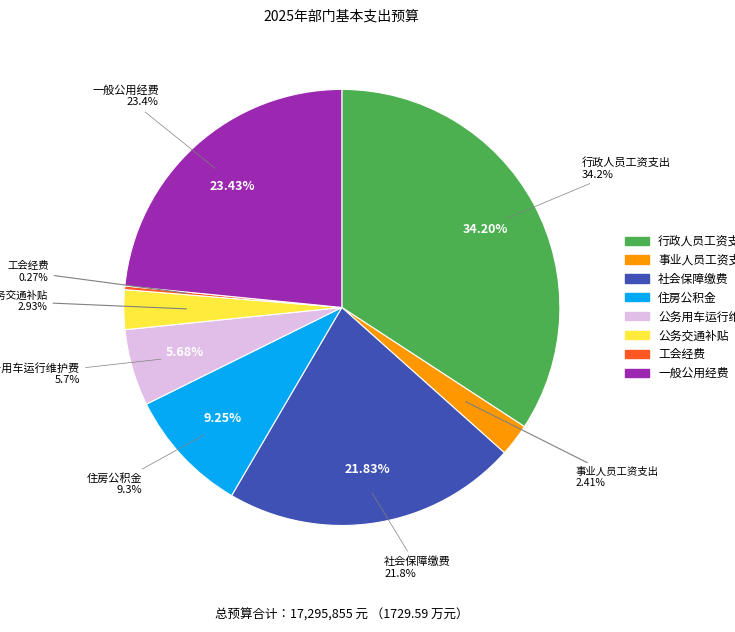

Which slice is the smallest?

工会经费